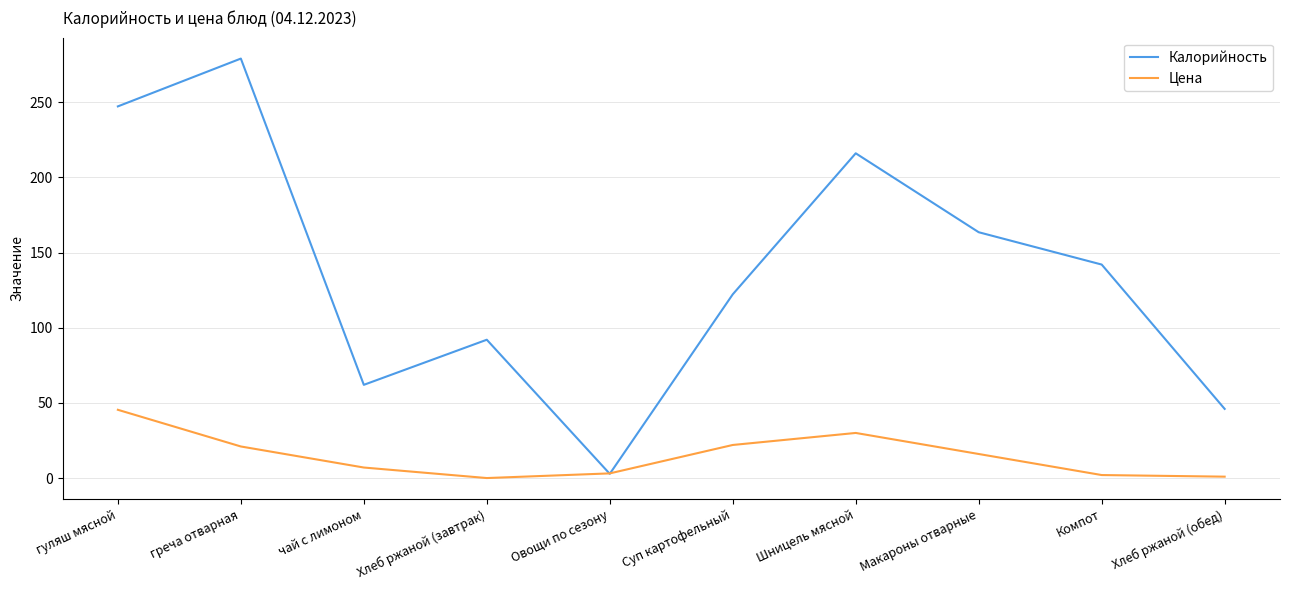

What are all the series names shown in the legend?

Калорийность, Цена